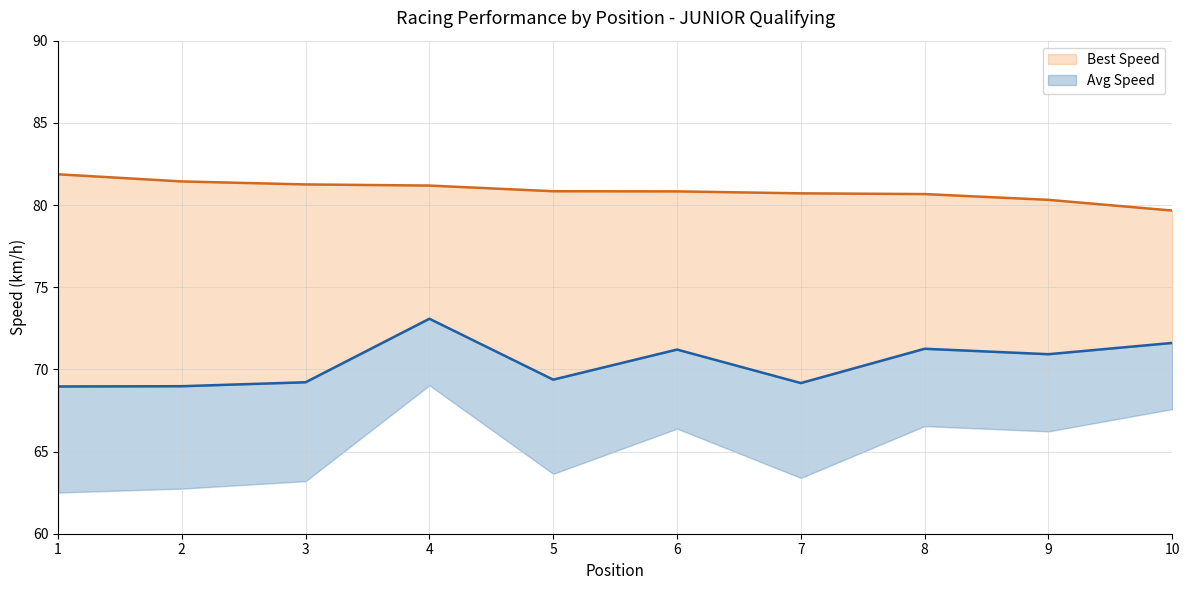

Which category has the lowest value across all series?

1